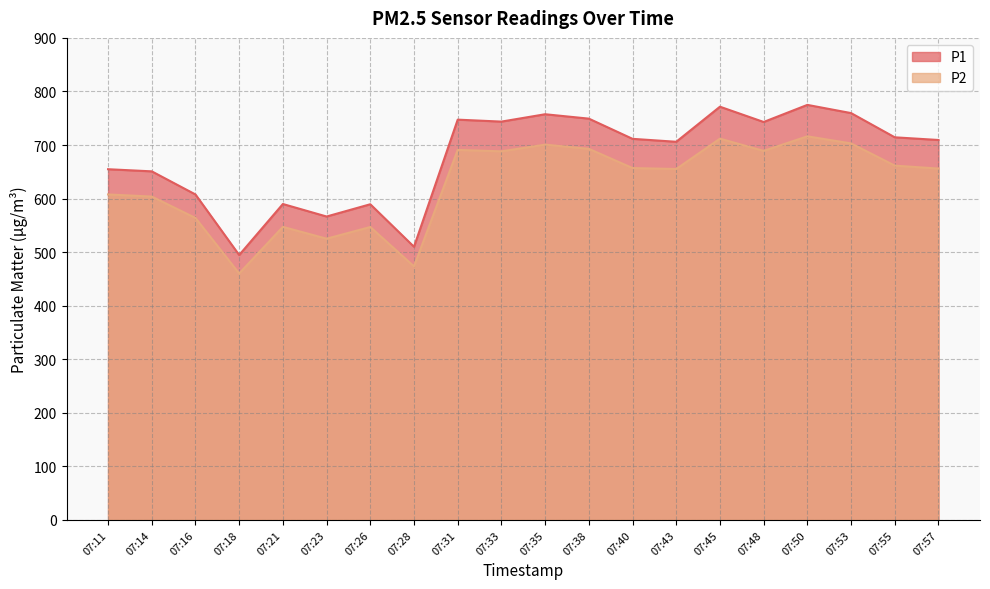

True or false: P1 and P2 cross at least once.

False